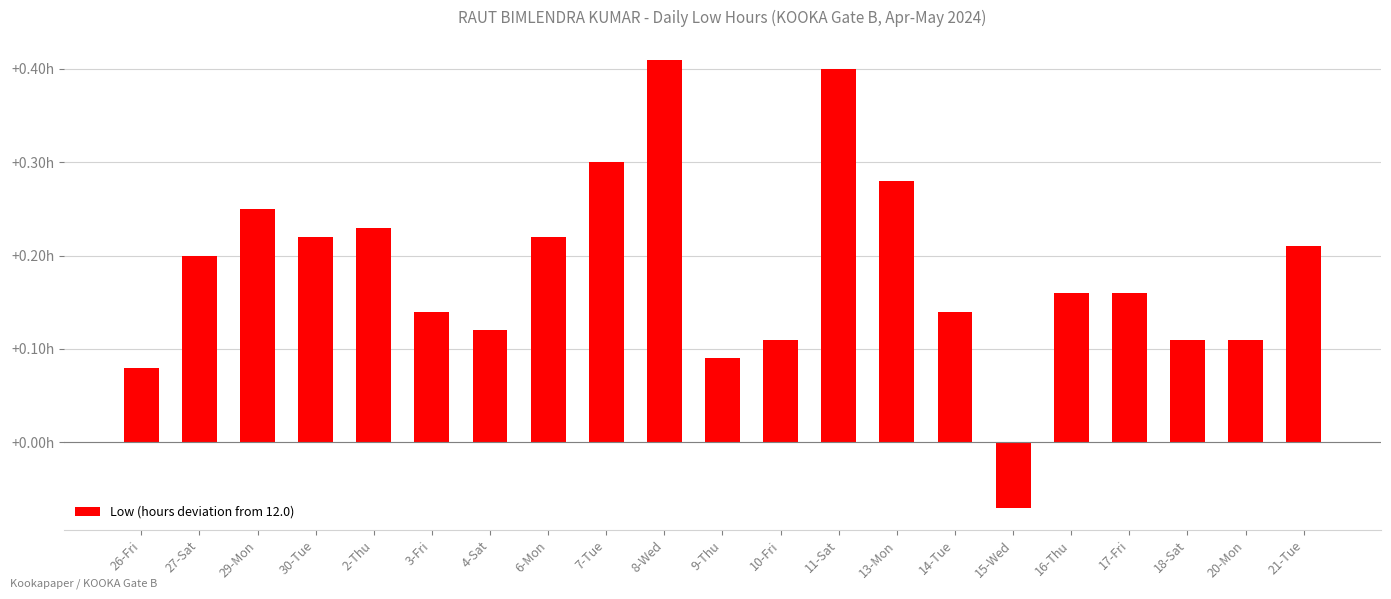

Does the chart contain any negative values?

Yes